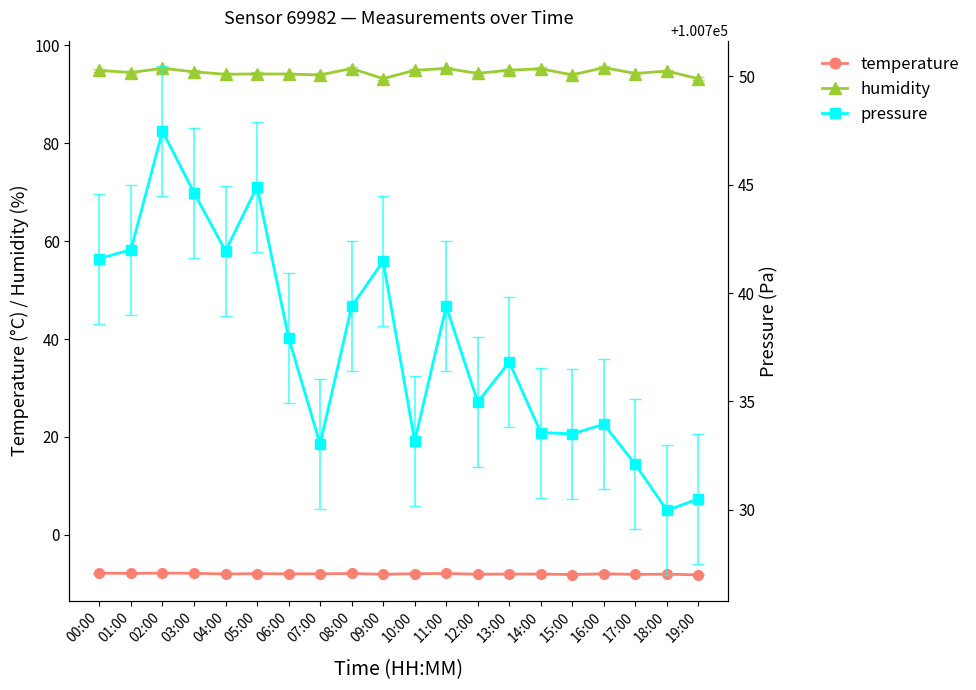

How many series are shown in this chart?

3